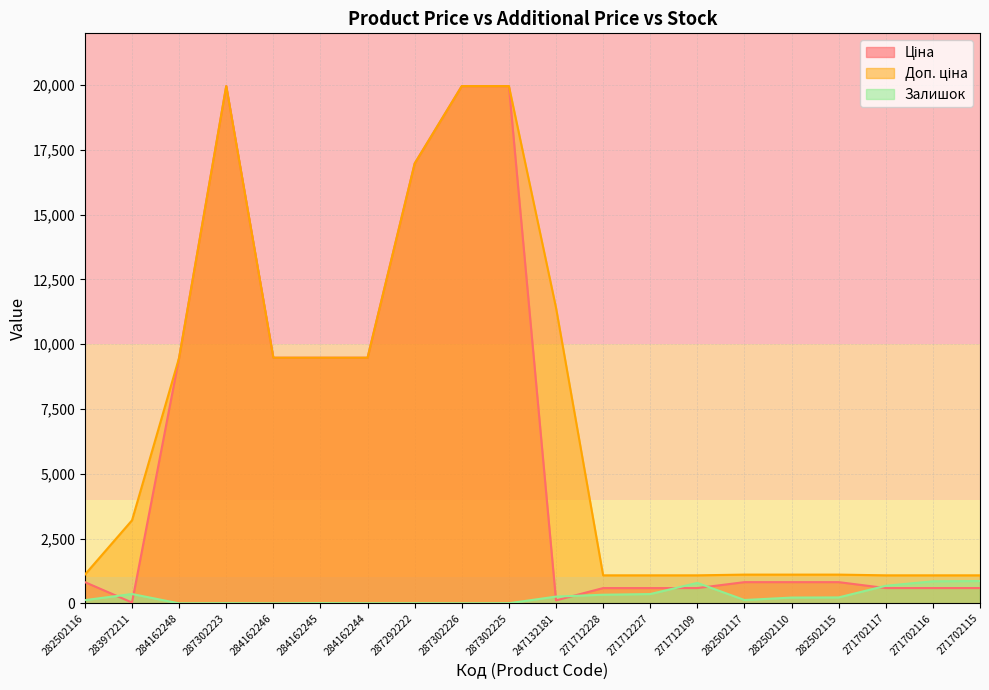

Where is the first local minimum for Ціна?

283972211